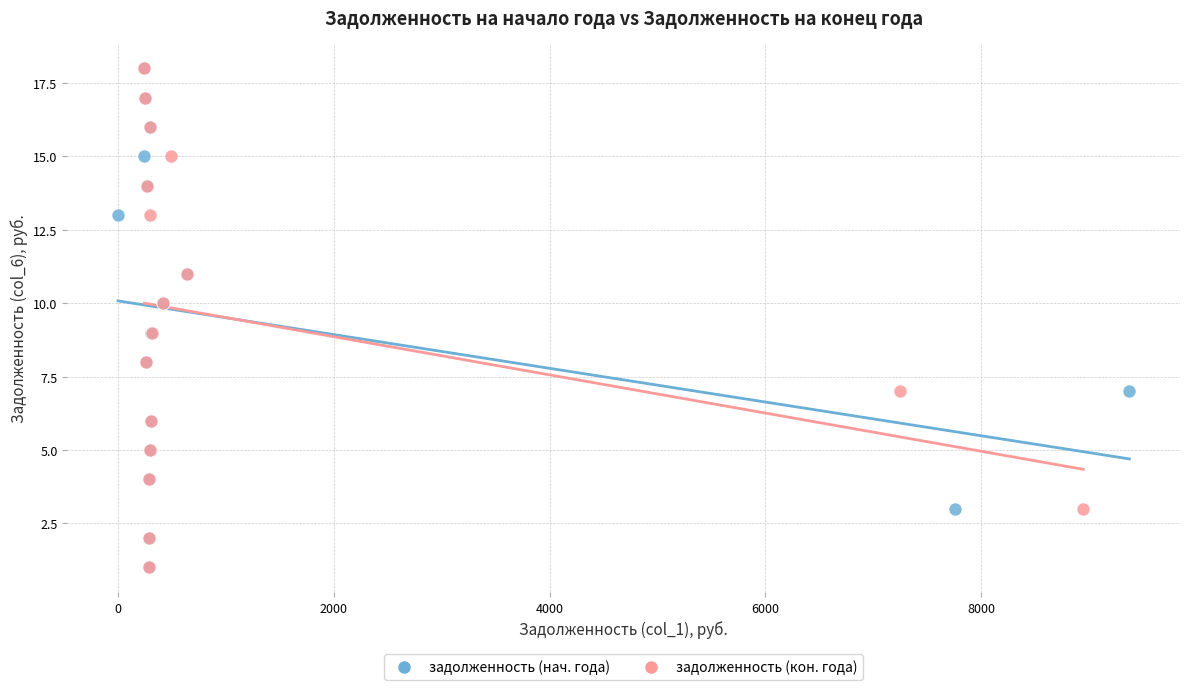

What are all the series names shown in the legend?

задолженность (нач. года), задолженность (кон. года)